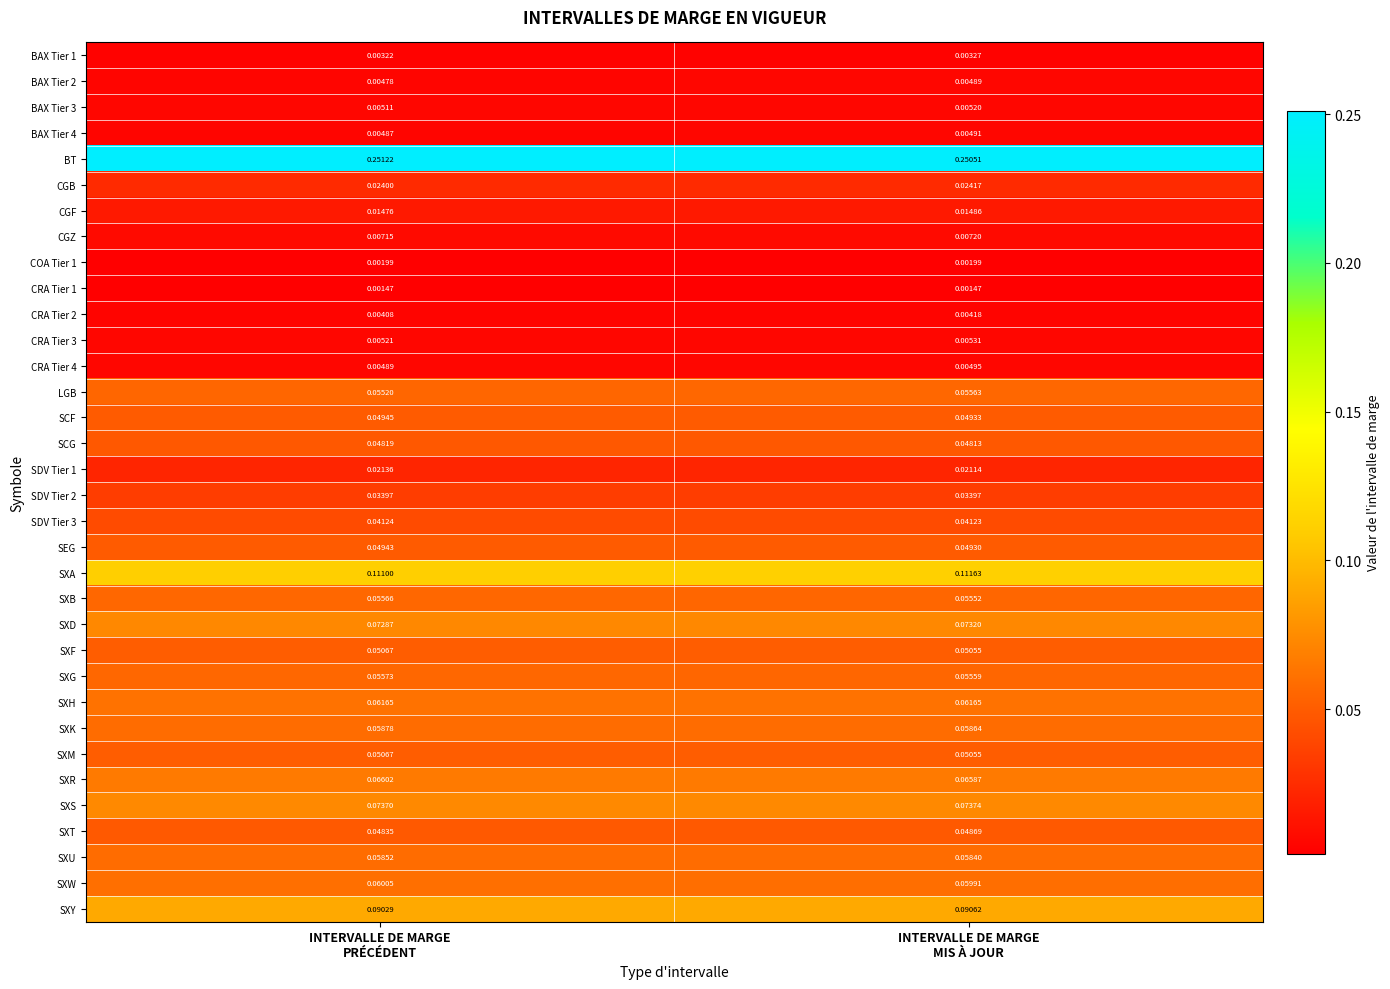

How many distinct data groups are displayed?

34